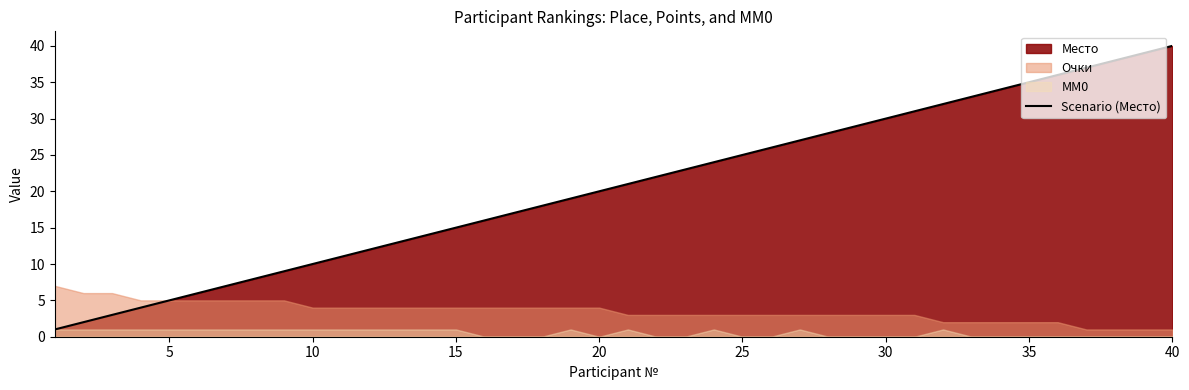

The value of Scenario (Место) at 30 is 30. True or false?

True